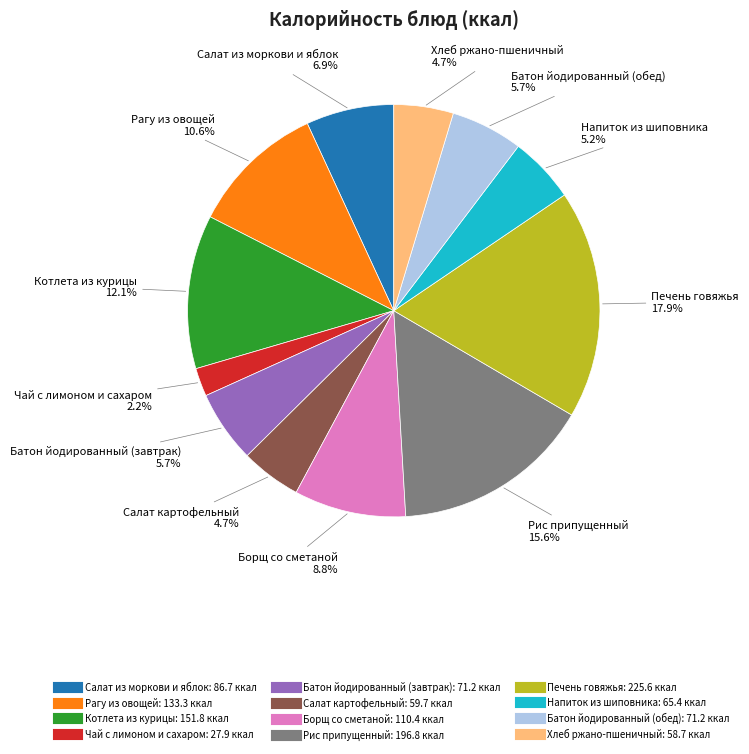

How many segments does this pie chart have?

12